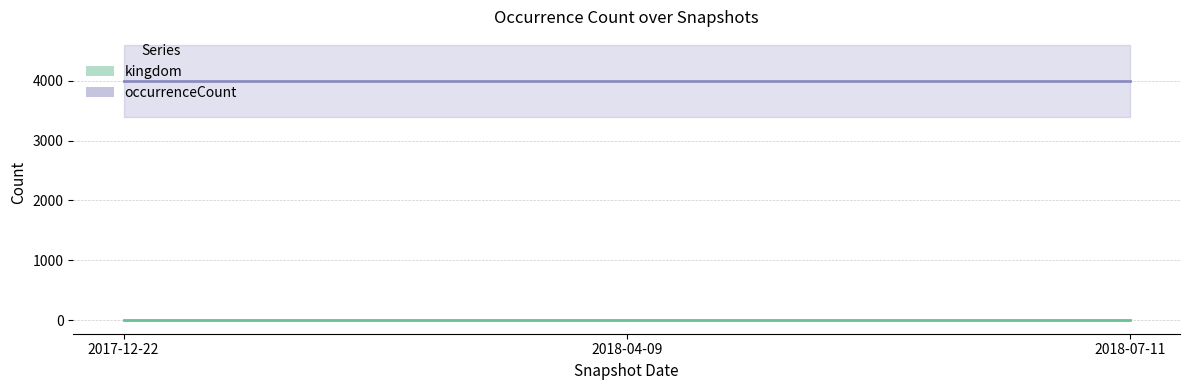

Is the value of occurrenceCount at 2018-04-09 greater than the value of kingdom at 2018-07-11?

Yes